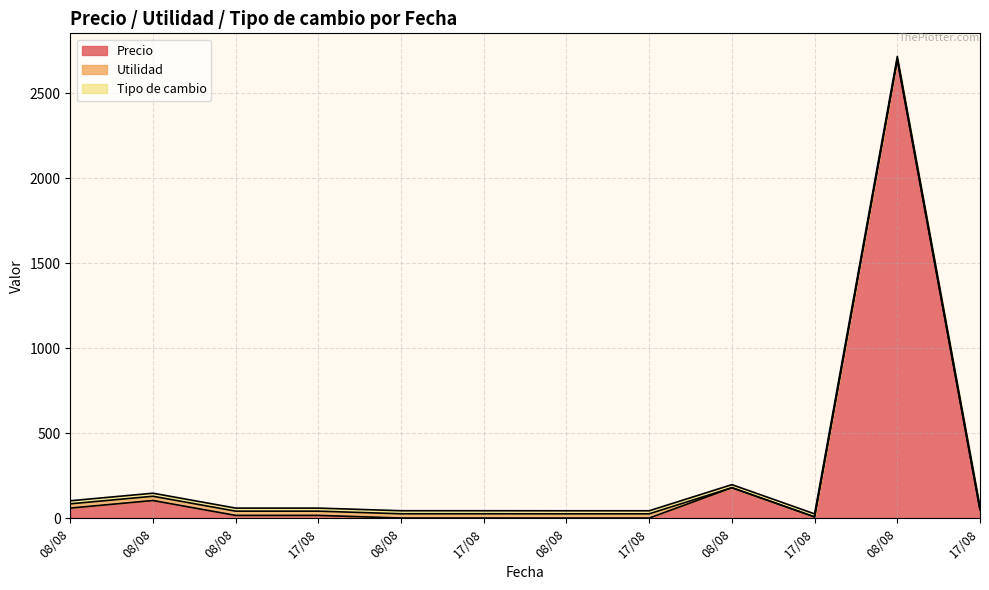

What is the total value across all series at 08/08?

103.0